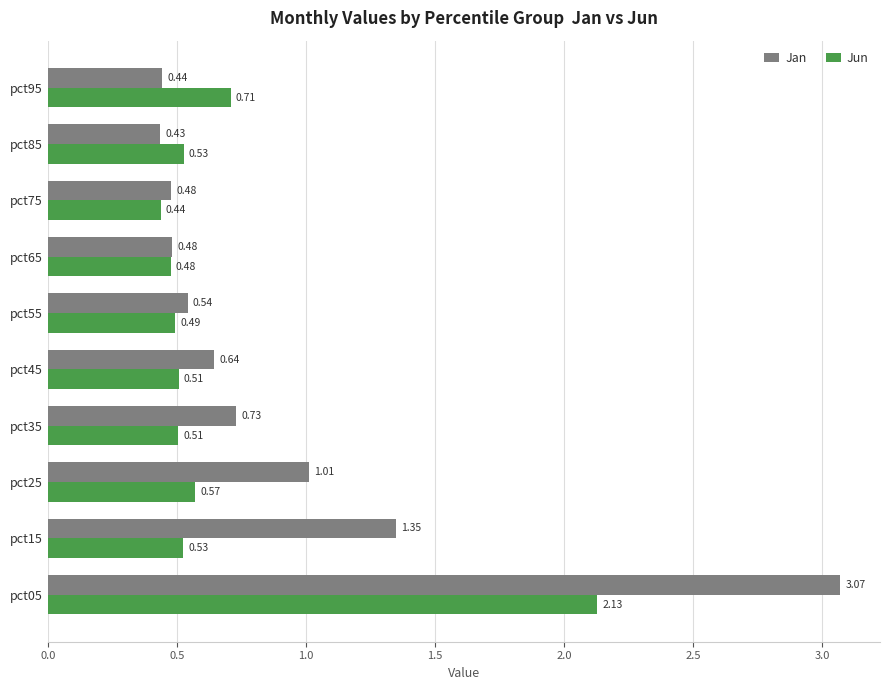

What are all the series names shown in the legend?

Jan, Jun